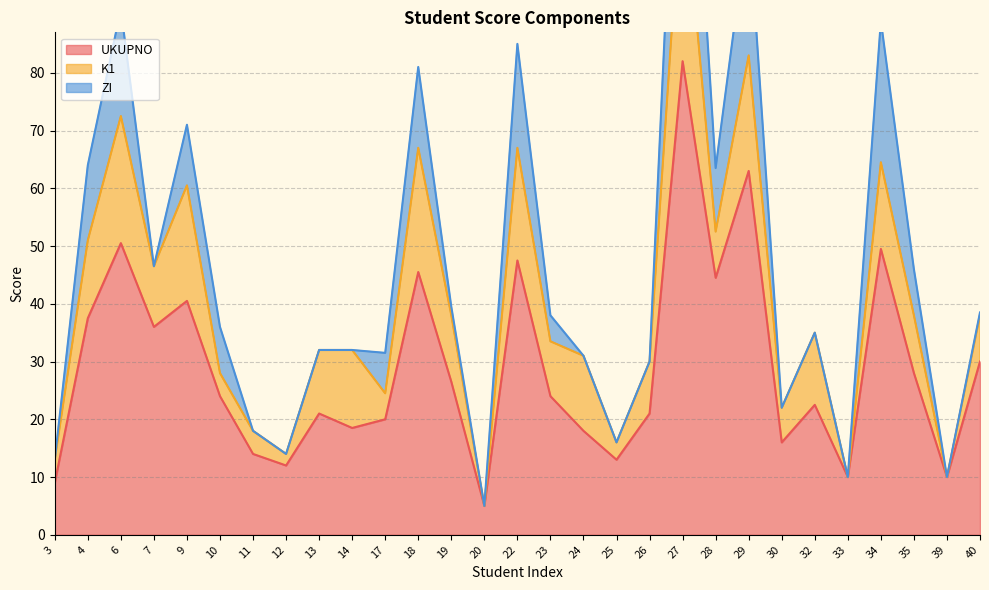

What is the sum of all ZI values?

201.5